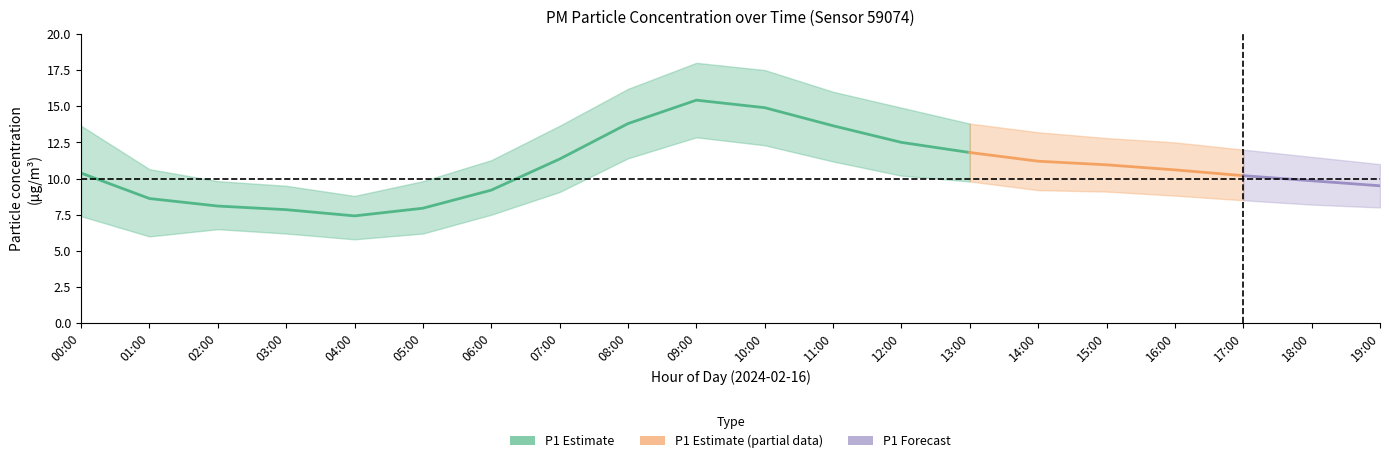

What position from the right is 19:00?

1